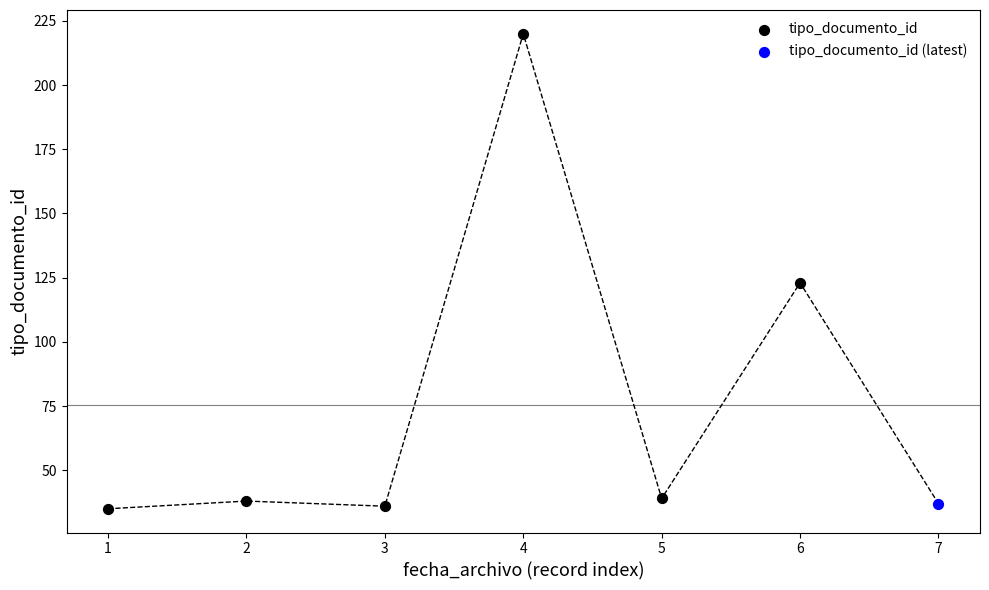

What are all the series names shown in the legend?

tipo_documento_id, tipo_documento_id (latest)